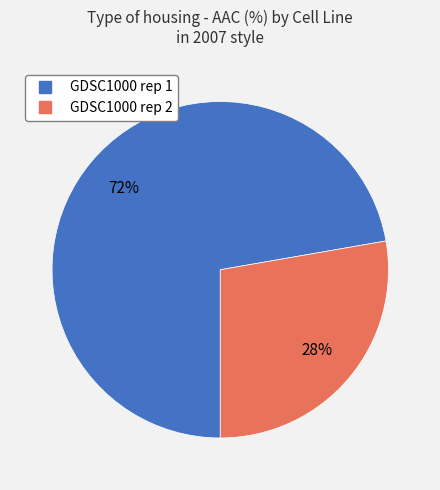

To the nearest percent, what is the combined percentage of GDSC1000 rep 1 and GDSC1000 rep 2?

100%